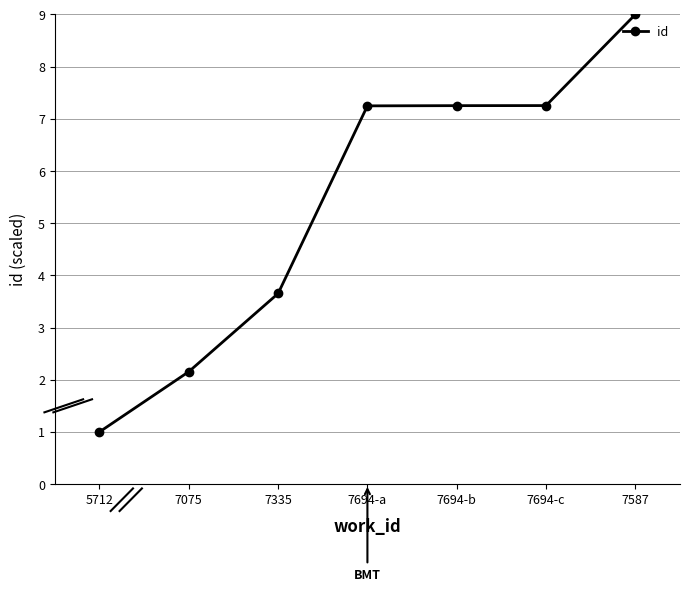

What is the difference between the second highest and second lowest values?

5.1